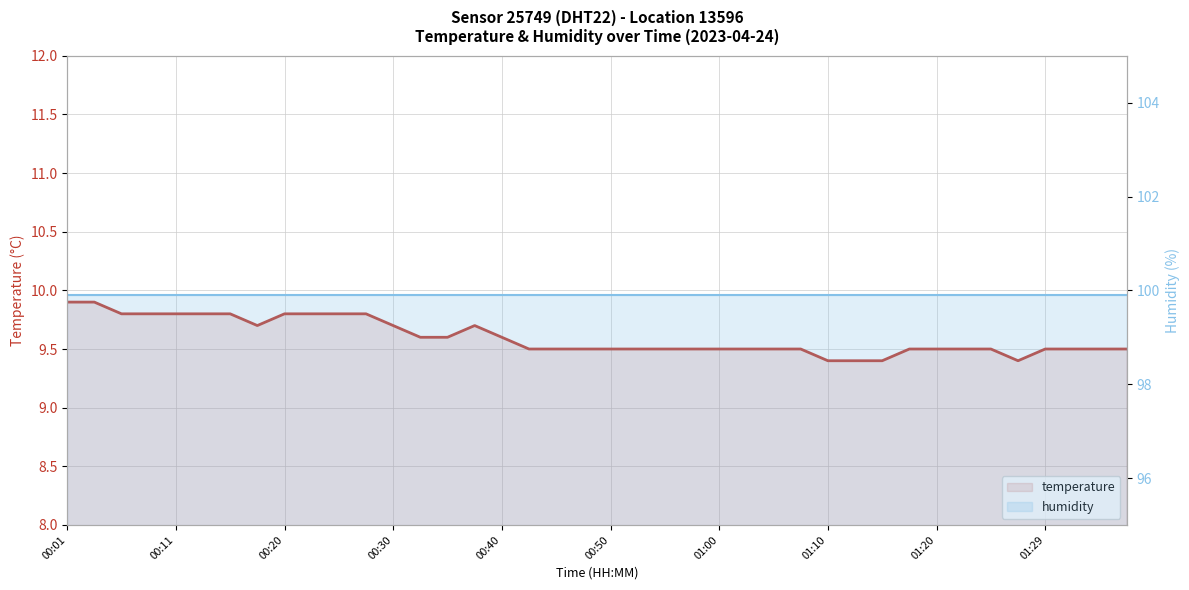

Between 01:00 and 29, which series saw the biggest shift?

temperature